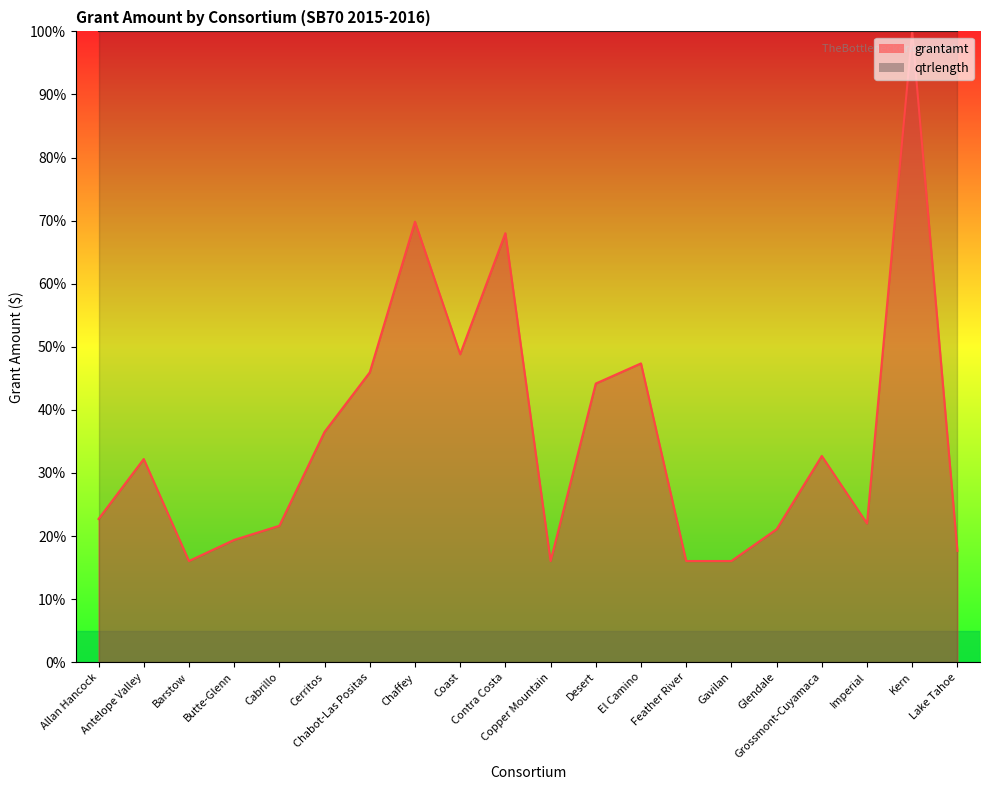

List the labels in order of value, largest first.

Kern, Chaffey, Contra Costa, Coast, El Camino, Chabot-Las Positas, Desert, Cerritos, Grossmont-Cuyamaca, Antelope Valley, Allan Hancock, Imperial, Cabrillo, Glendale, Butte-Glenn, Lake Tahoe, Barstow, Copper Mountain, Feather River, Gavilan